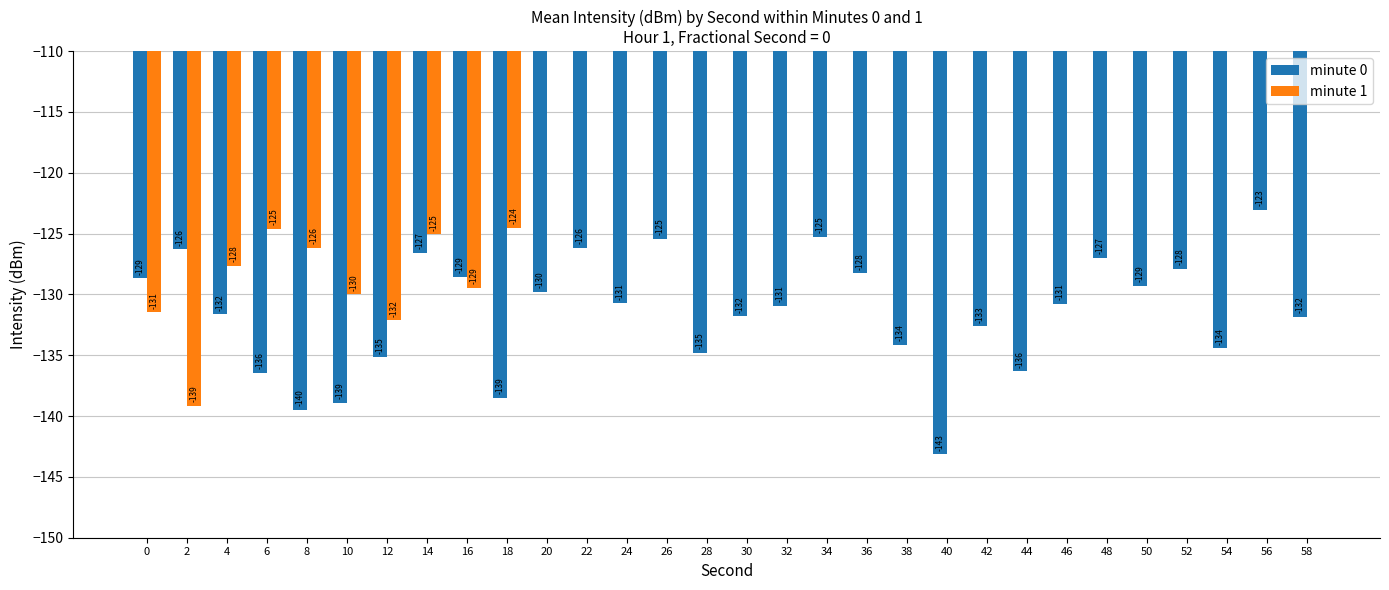

At which label does minute 1 reach its peak?

20